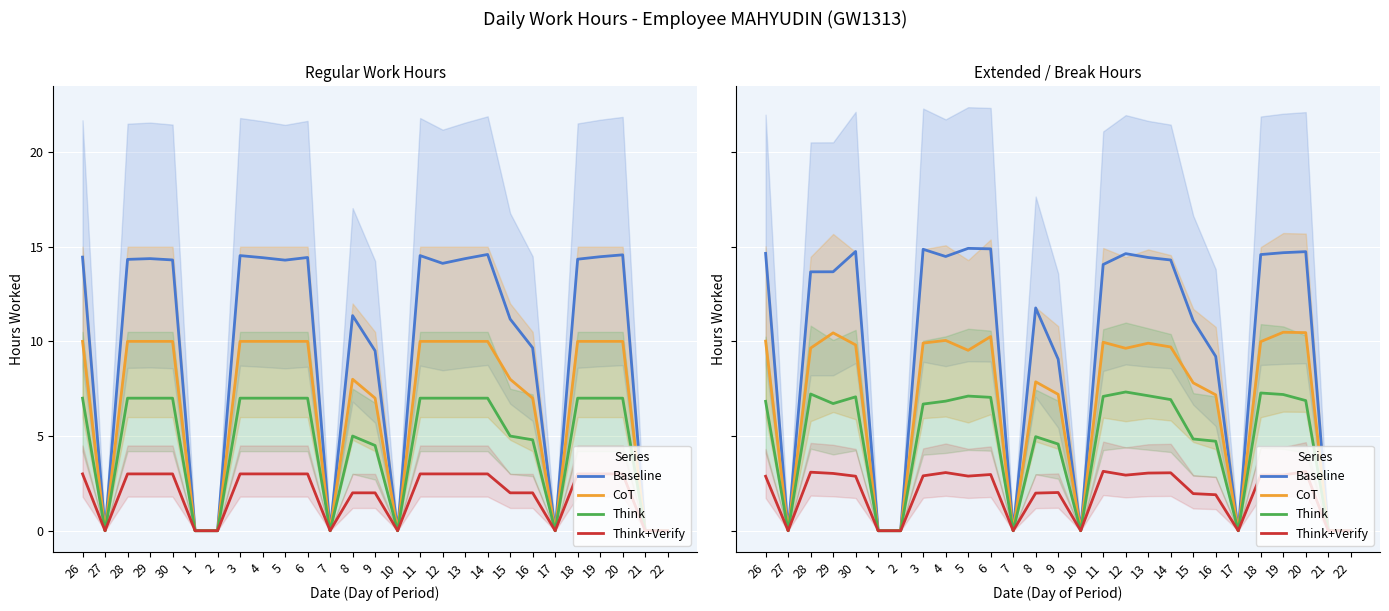

At how many categories does at least one series exceed 5?

19